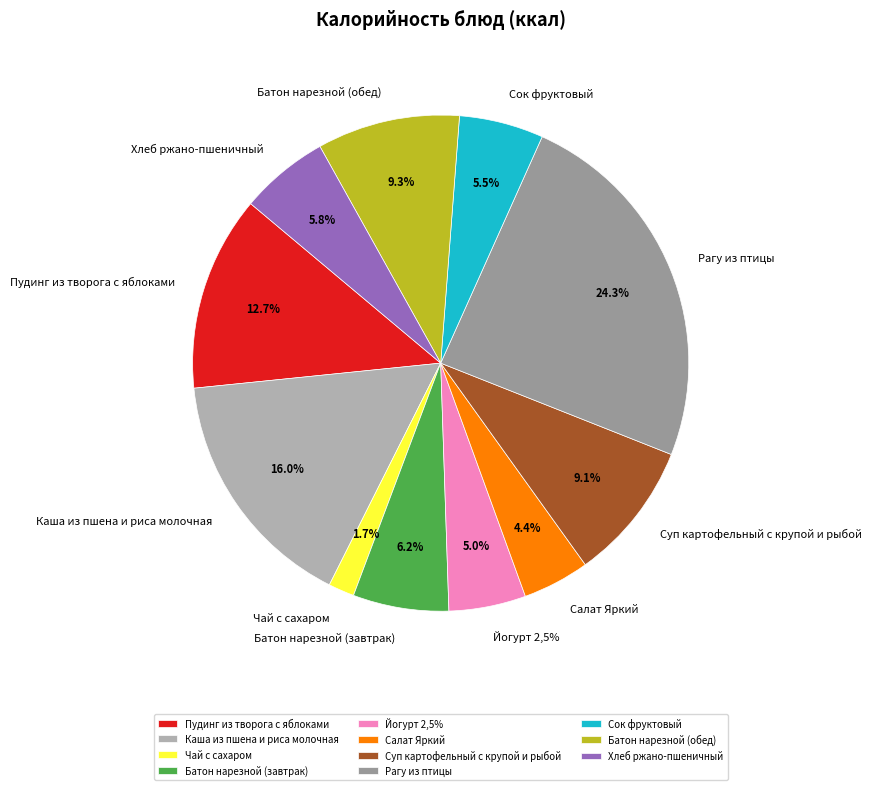

Which slice is the largest?

Рагу из птицы